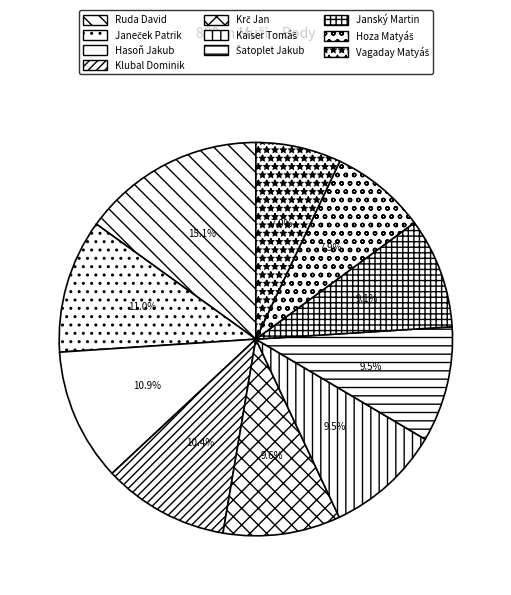

To the nearest percent, what percentage of the pie is Hasoň Jakub?

11%